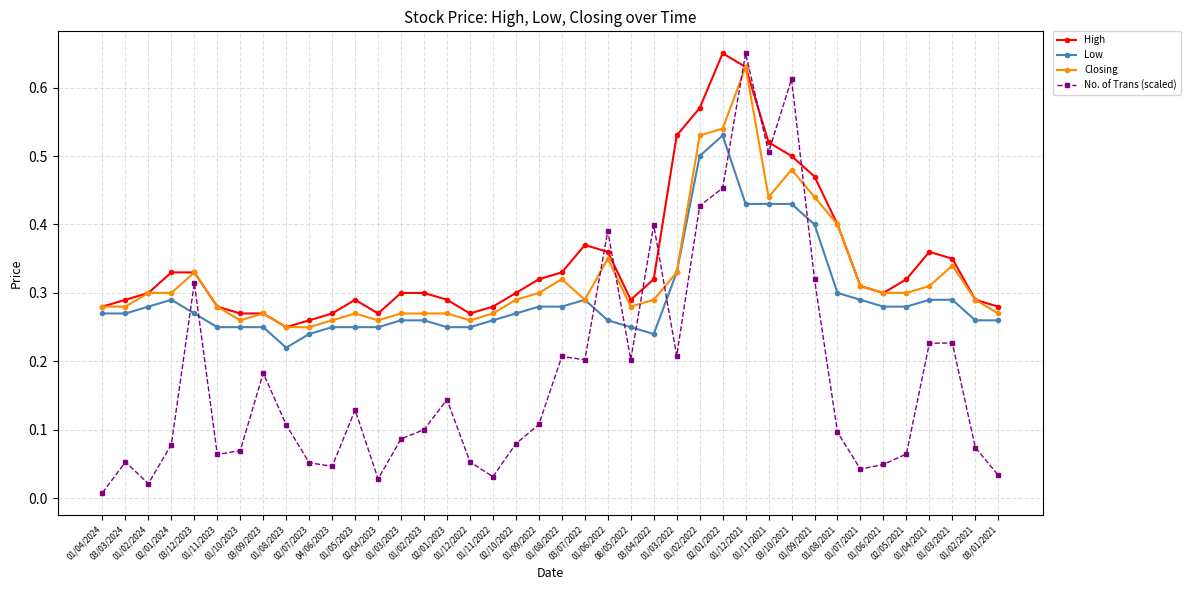

Count the High values in the range 0 to 1.

40